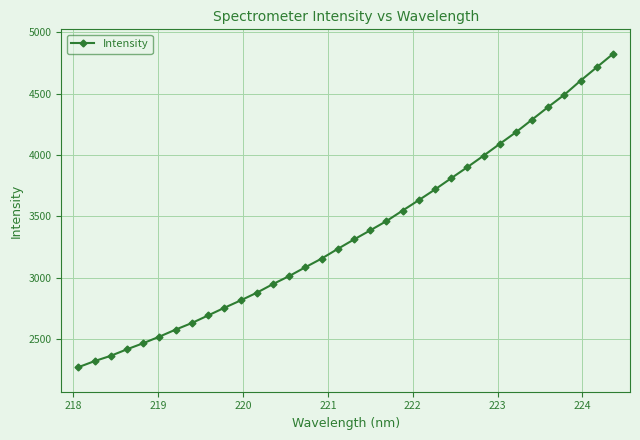

What is the minimum value shown in the chart?

2270.8